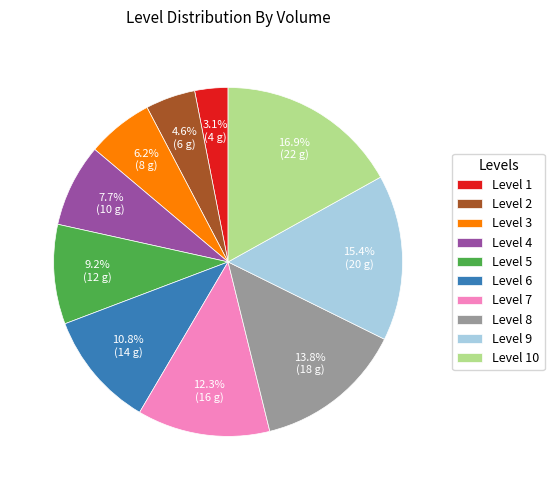

How many slices are in this pie chart?

10